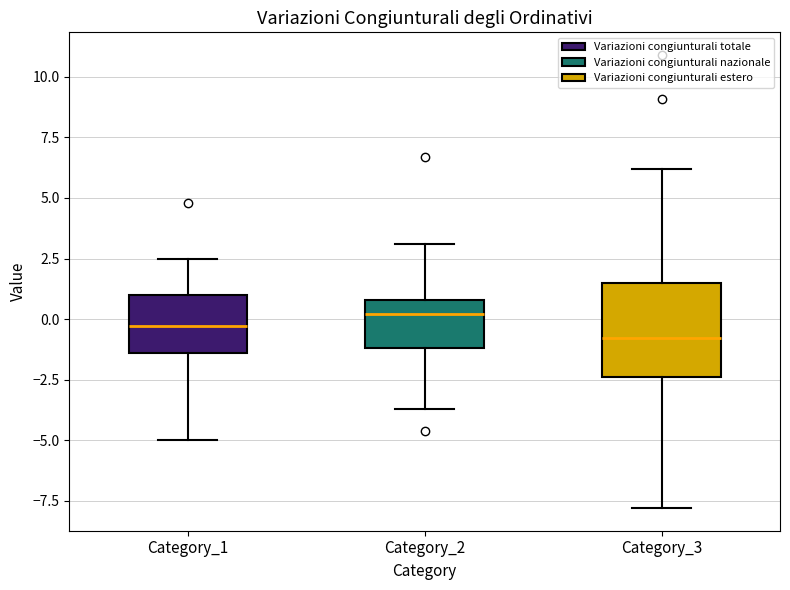

Reading left to right, read every box against the y-axis: the position of its median line, the range the box covers, and the ends of its whiskers. The values are not printed on the chart, so give them approximately, as read against the axis.

Category_1: median -0.5, box -1.5 to 1.0, whiskers -5.0 to 2.5
Category_2: median 0.0, box -1.0 to 1.0, whiskers -3.5 to 3.0
Category_3: median -1.0, box -2.5 to 1.5, whiskers -8.0 to 6.0